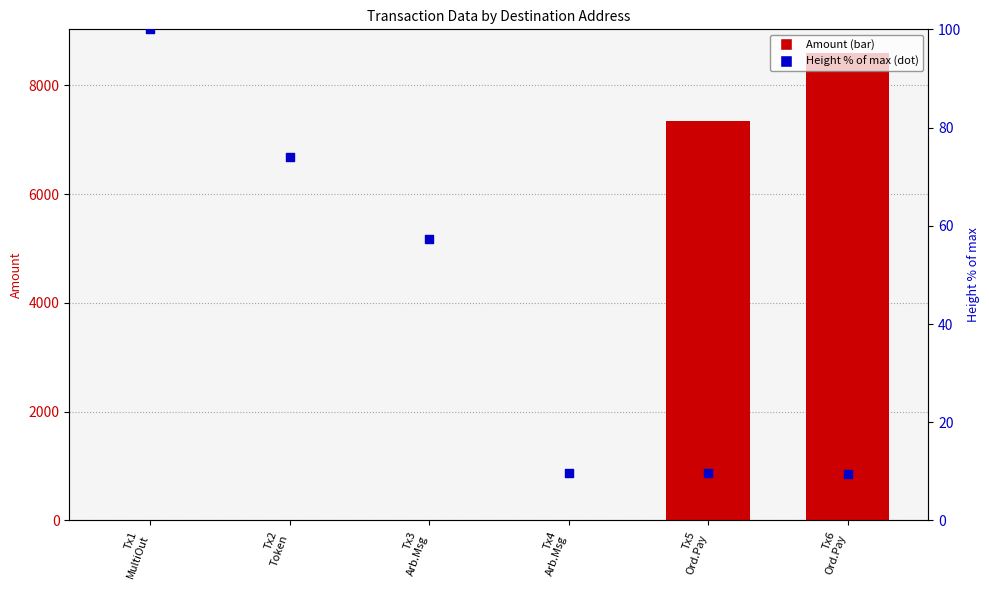

What is the total value across all series at Tx6
Ord.Pay?

8607.4